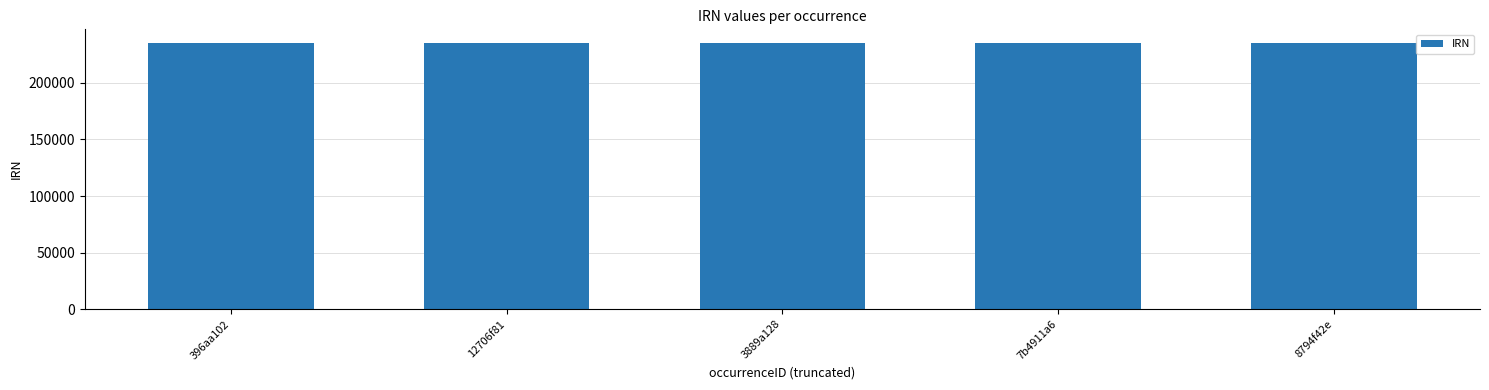

Does the chart contain stacked bars?

No